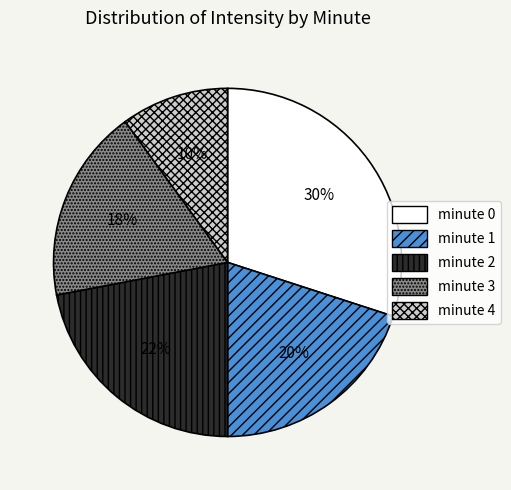

Does minute 4 account for over 50% of the chart?

No